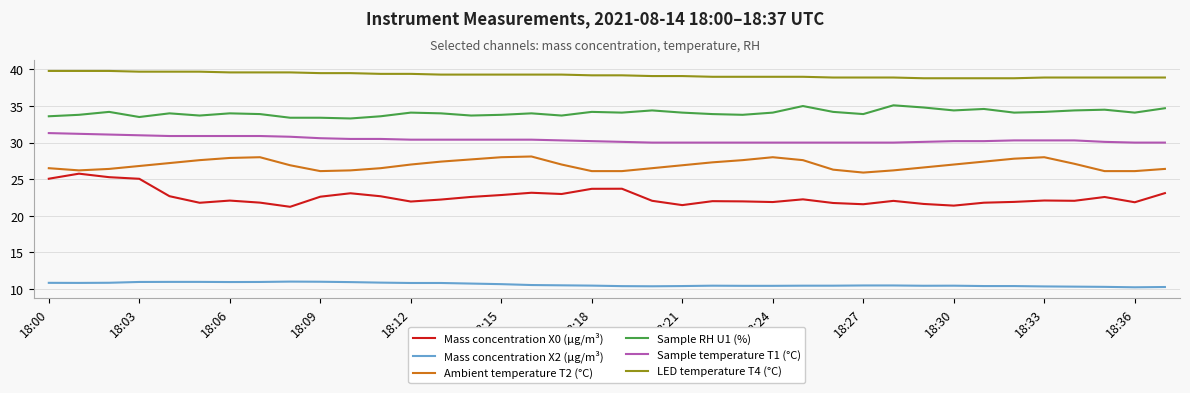

What are all the series names shown in the legend?

Mass concentration X0 (μg/m³), Mass concentration X2 (μg/m³), Ambient temperature T2 (°C), Sample RH U1 (%), Sample temperature T1 (°C), LED temperature T4 (°C)